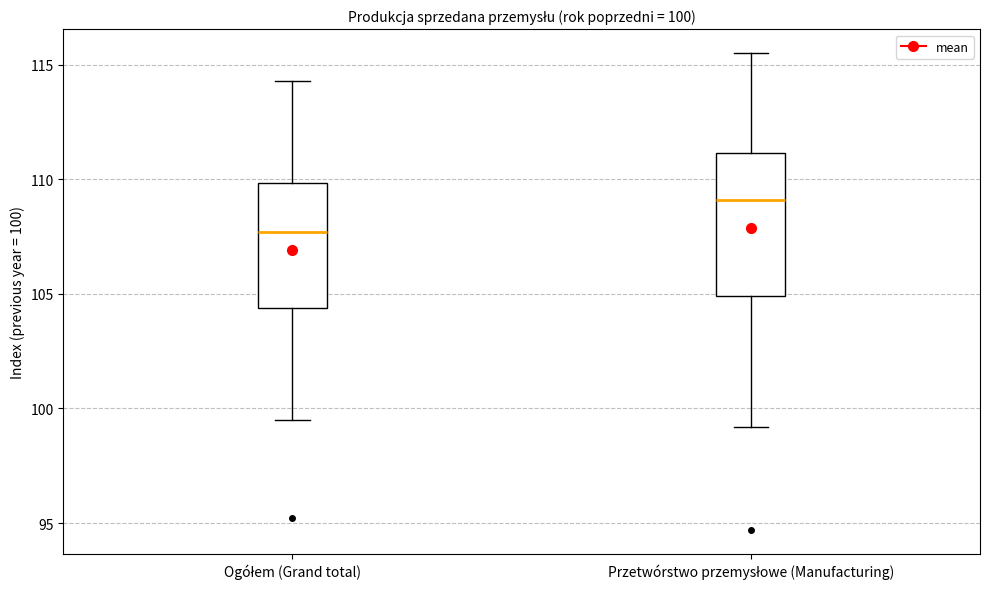

Which box has the highest median line?

Przetwórstwo przemysłowe (Manufacturing)